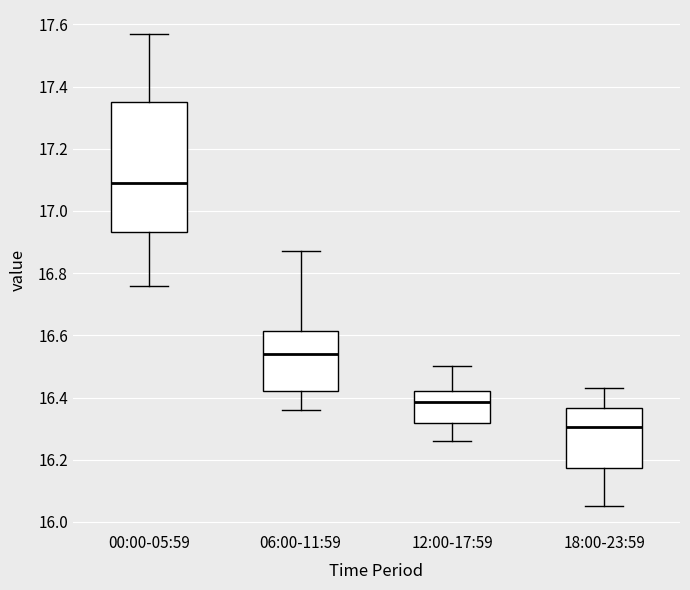

Which box's median line is the lowest?

18:00-23:59